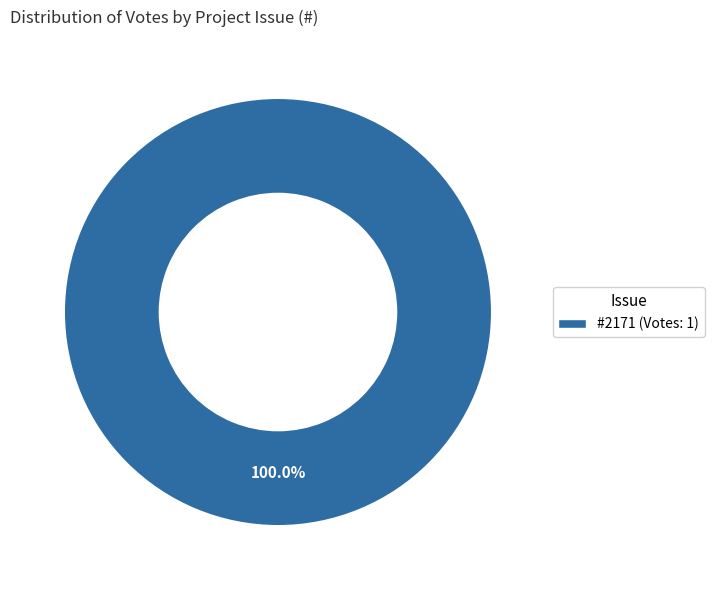

Does any single category account for the majority?

Yes